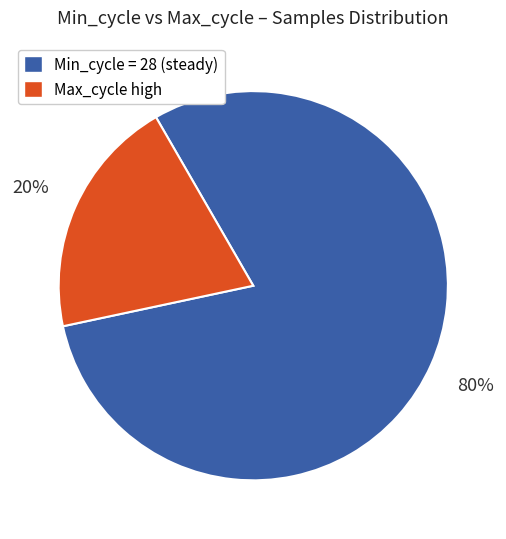

To the nearest percent, what is the average slice percentage?

50%